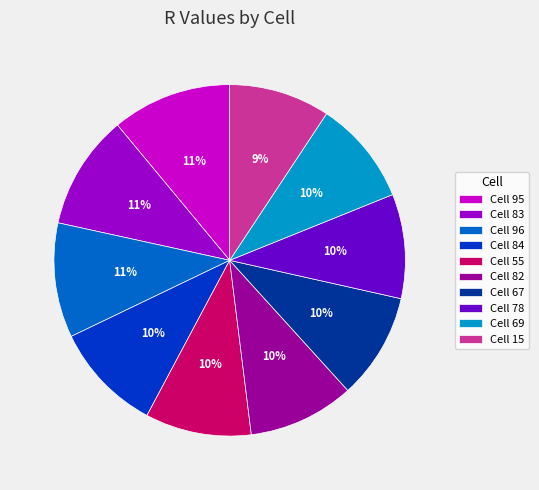

The Cell 96 slice represents 11% of the pie. True or false?

True